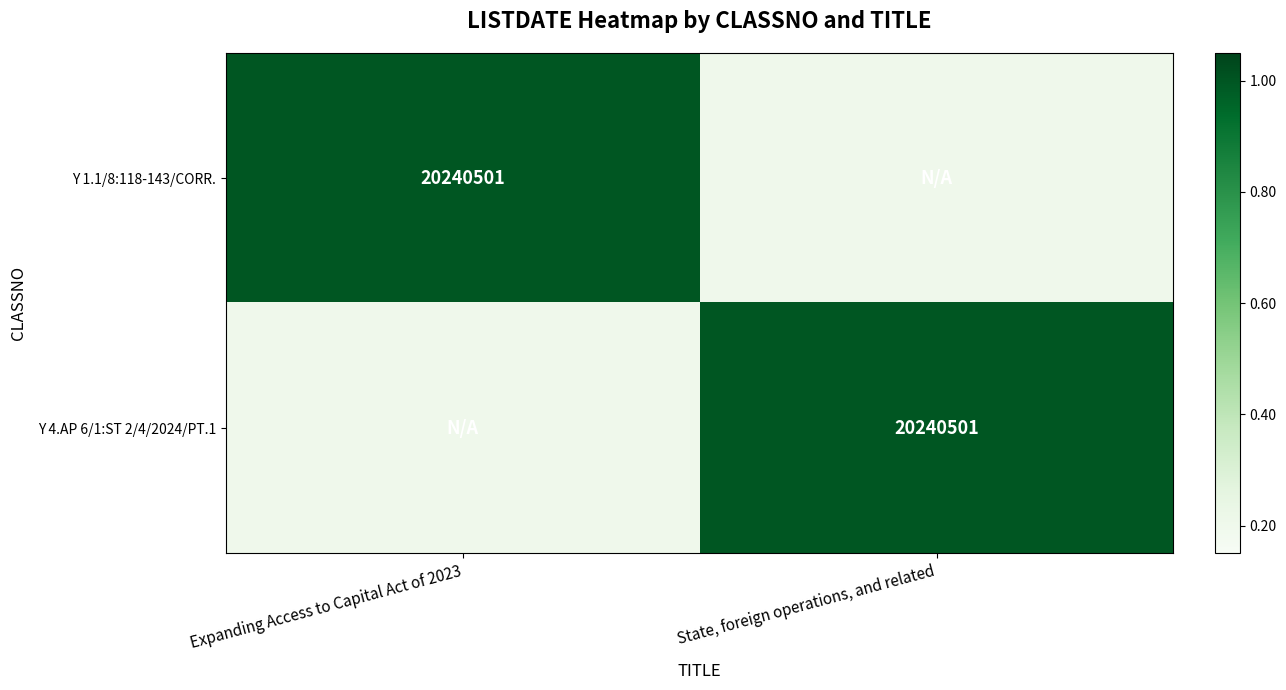

The Y 4.AP 6/1:ST 2/4/2024/PT.1 series shows 33629178.7 at State, foreign operations, and related. True or false?

False